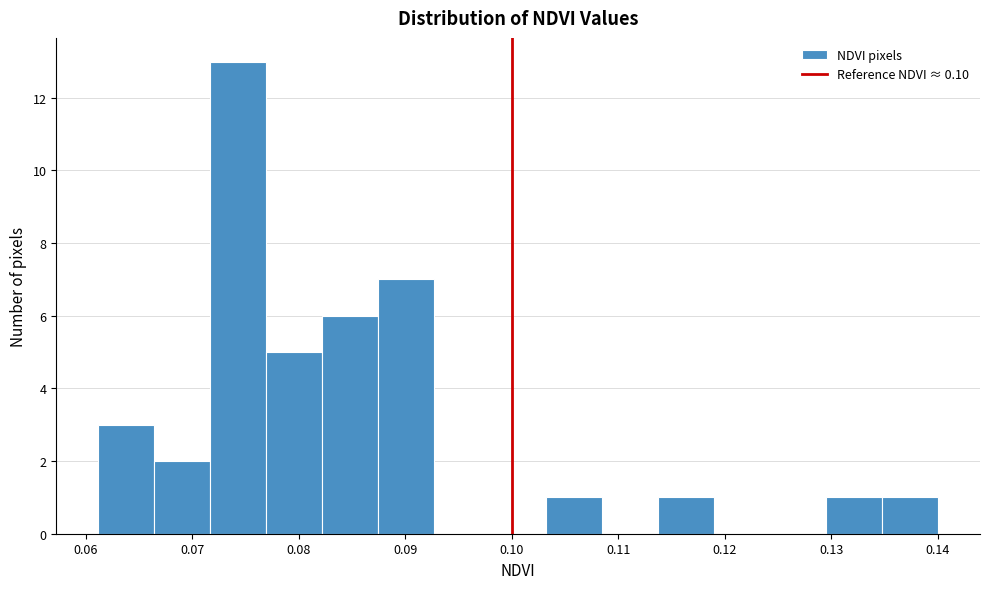

Reading left to right, transcribe this chart: for each bar, give the range it covers on the x-axis and its height. Neither the bar edges nor the heights are printed on the chart, so give them approximately, as read against the axes.

0.061 to 0.066: 3
0.066 to 0.072: 2
0.072 to 0.077: 13
0.077 to 0.082: 5
0.082 to 0.087: 6
0.087 to 0.093: 7
0.093 to 0.098: 0
0.098 to 0.103: 0
0.103 to 0.108: 1
0.108 to 0.114: 0
0.114 to 0.119: 1
0.119 to 0.124: 0
0.124 to 0.130: 0
0.130 to 0.135: 1
0.135 to 0.140: 1